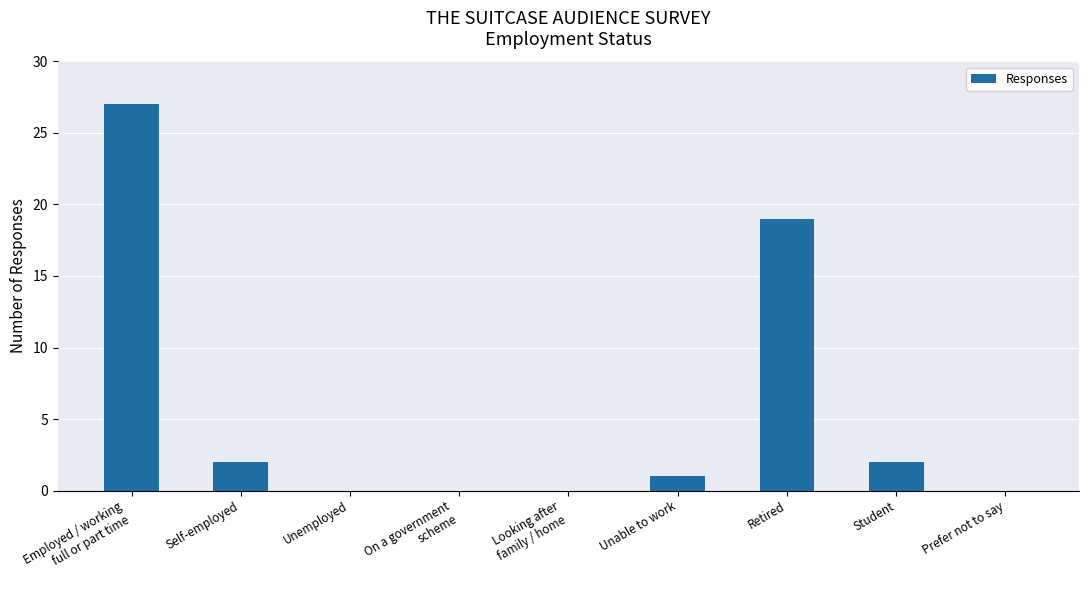

Where does the data first go above 1?

Employed / working
full or part time